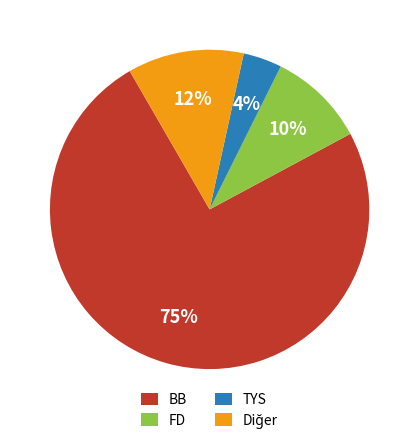

Is there a majority slice in this chart?

Yes